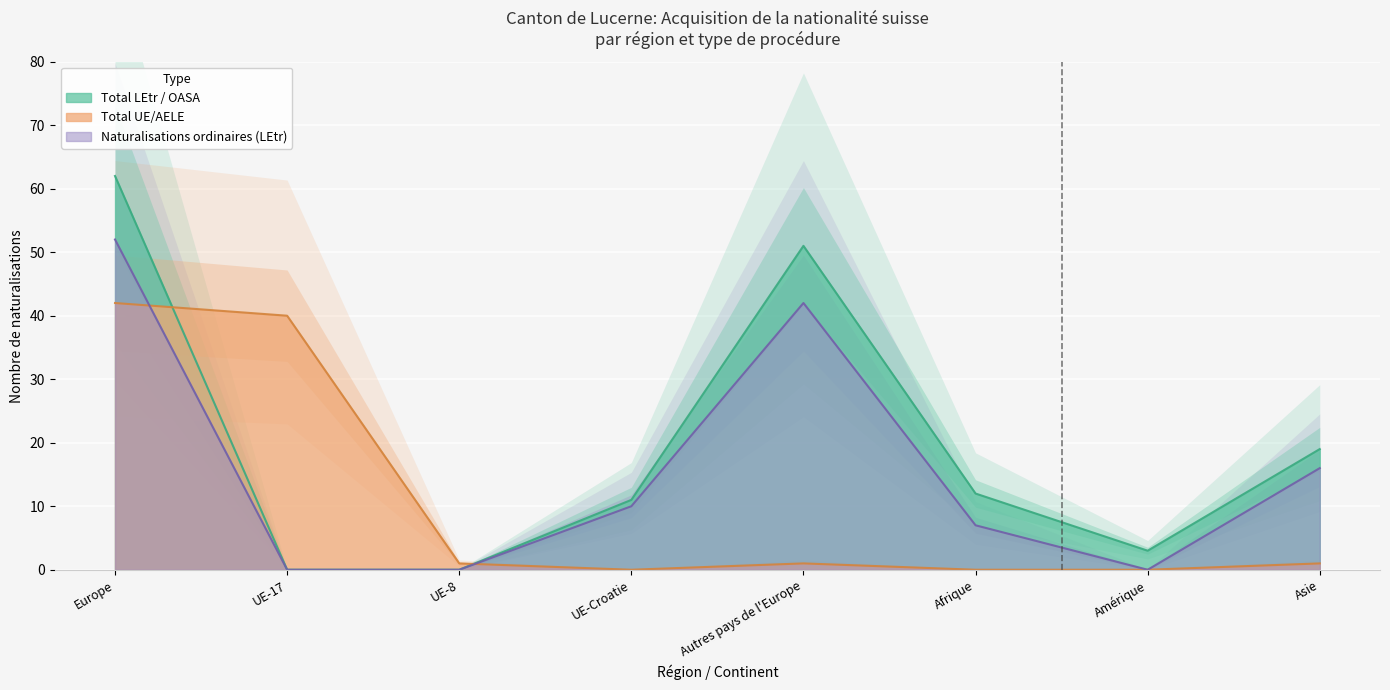

List the series in order of their peak value, lowest first.

Total UE/AELE, Total Naturalisations (LEtr), Total LEtr / OASA